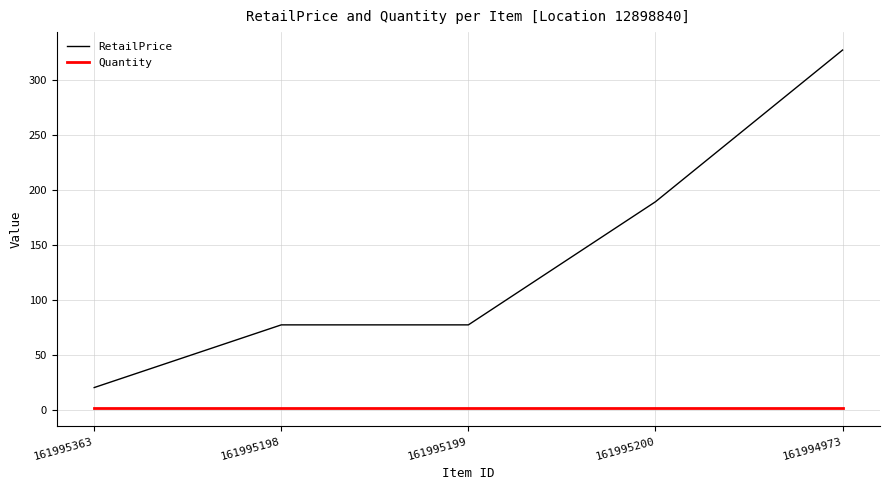

Is this an area chart (filled region under the line)?

No